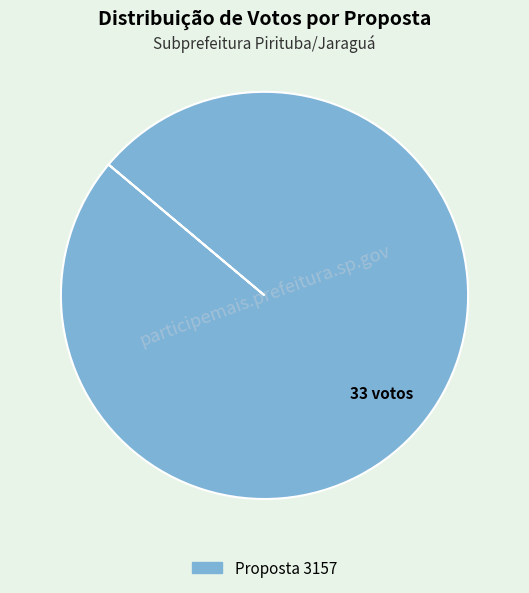

Does any single category account for the majority?

Yes